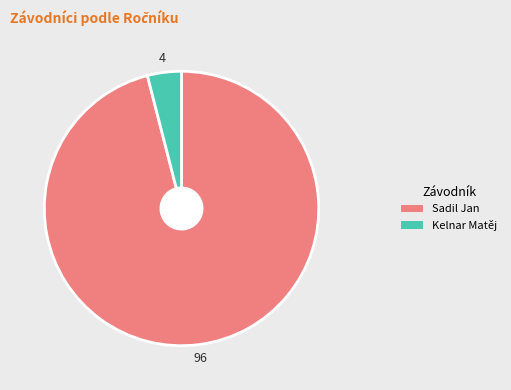

Combined, do Kelnar Matěj and Sadil Jan account for over 50%?

Yes